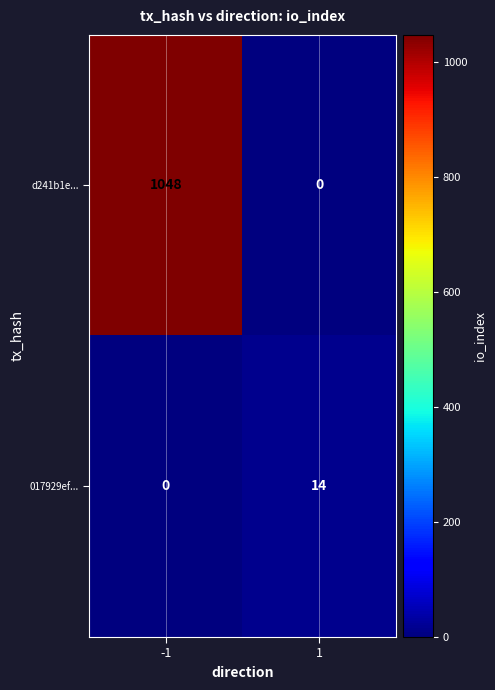

What is the total value across all series at 1?

14